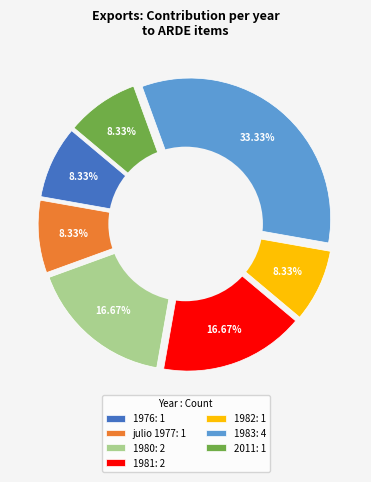

Is 1980 (El Trasiego) the majority of the pie?

No